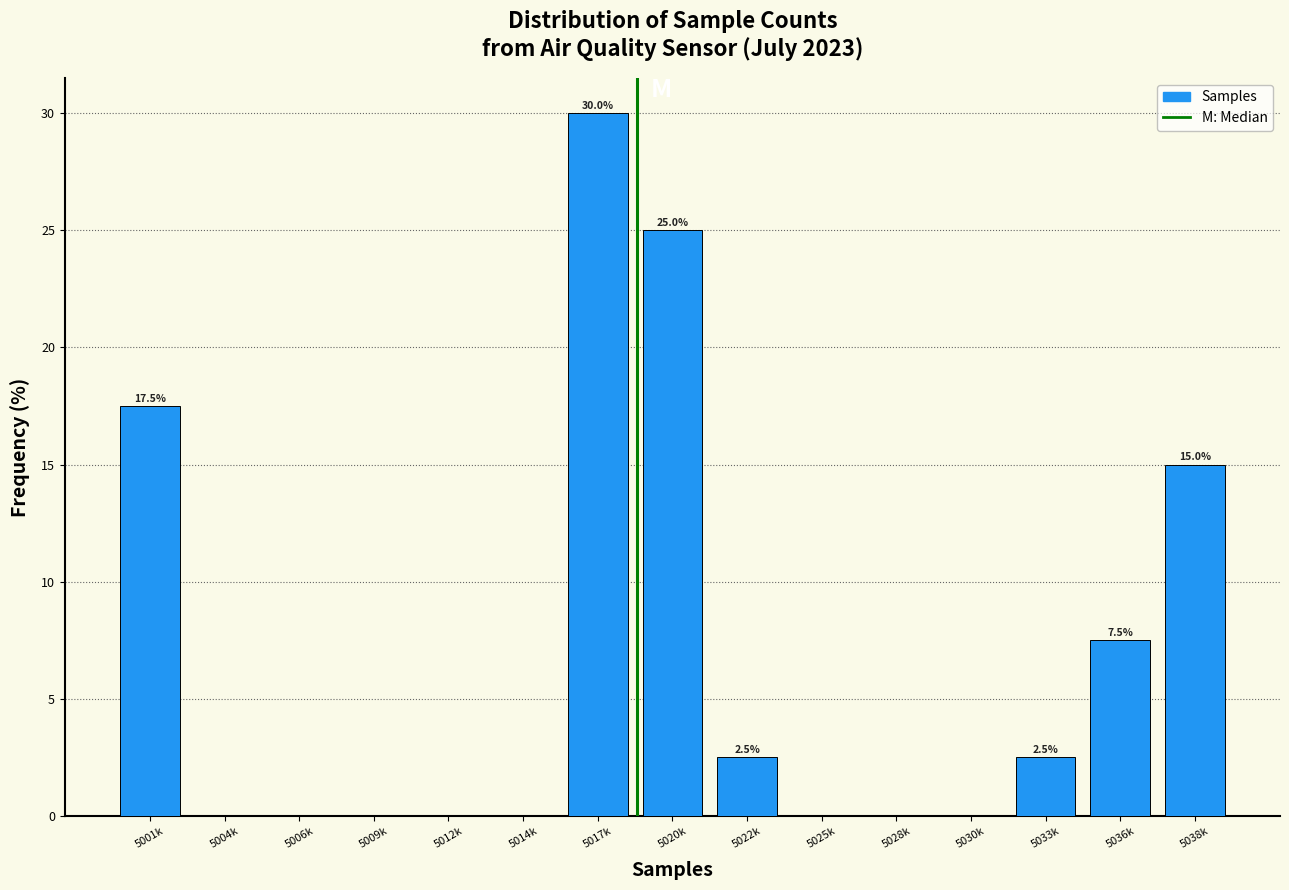

Reading left to right, list all the values displayed in this chart.

5001k=17.5	5004k=0.0	5006k=0.0	5009k=0.0	5012k=0.0	5014k=0.0	5017k=30.0	5020k=25.0	5022k=2.5	5025k=0.0	5028k=0.0	5030k=0.0	5033k=2.5	5036k=7.5	5038k=15.0